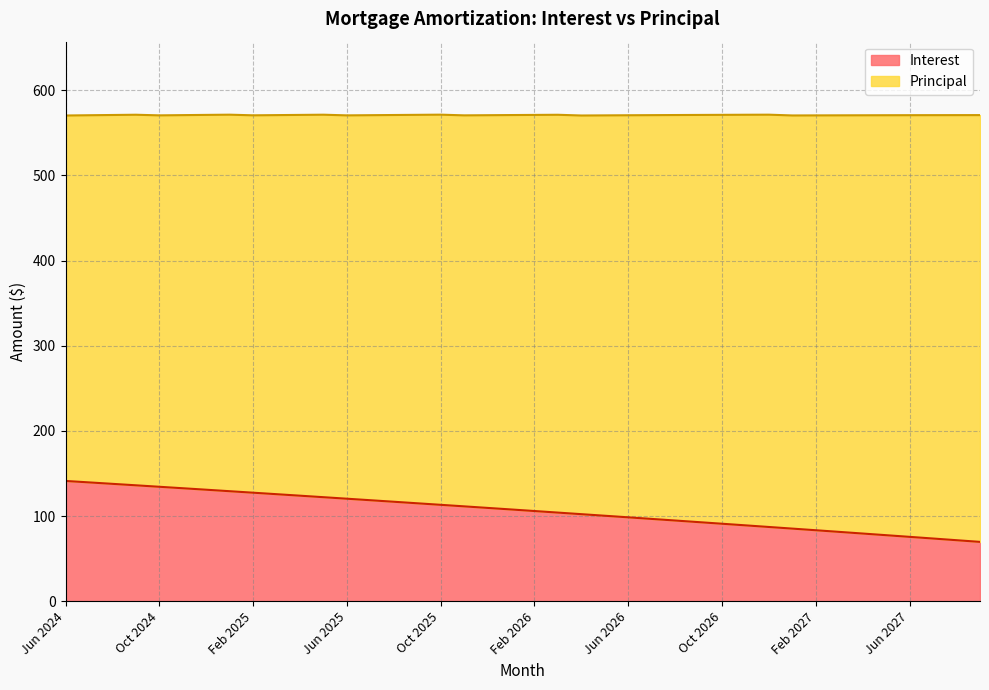

List the labels in order of value, smallest first.

Sep 2027, Aug 2027, Jul 2027, Jun 2027, May 2027, Apr 2027, Mar 2027, Feb 2027, Jan 2027, Dec 2026, Nov 2026, Oct 2026, Sep 2026, Aug 2026, Jul 2026, Jun 2026, May 2026, Apr 2026, Mar 2026, Feb 2026, Jan 2026, Dec 2025, Nov 2025, Oct 2025, Sep 2025, Aug 2025, Jul 2025, Jun 2025, May 2025, Apr 2025, Mar 2025, Feb 2025, Jan 2025, Dec 2024, Nov 2024, Oct 2024, Sep 2024, Aug 2024, Jul 2024, Jun 2024